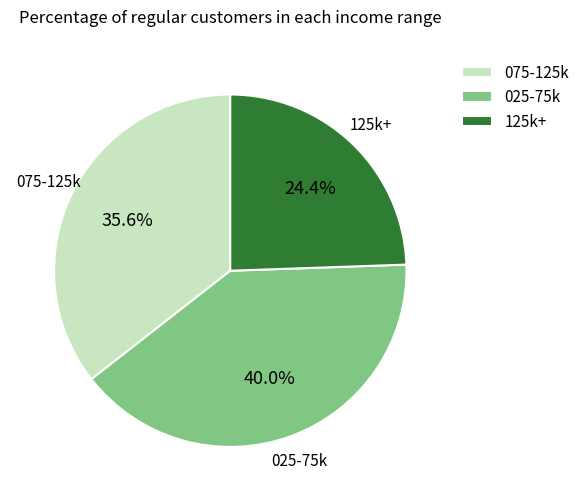

Which category has the biggest portion of the pie?

025-75k